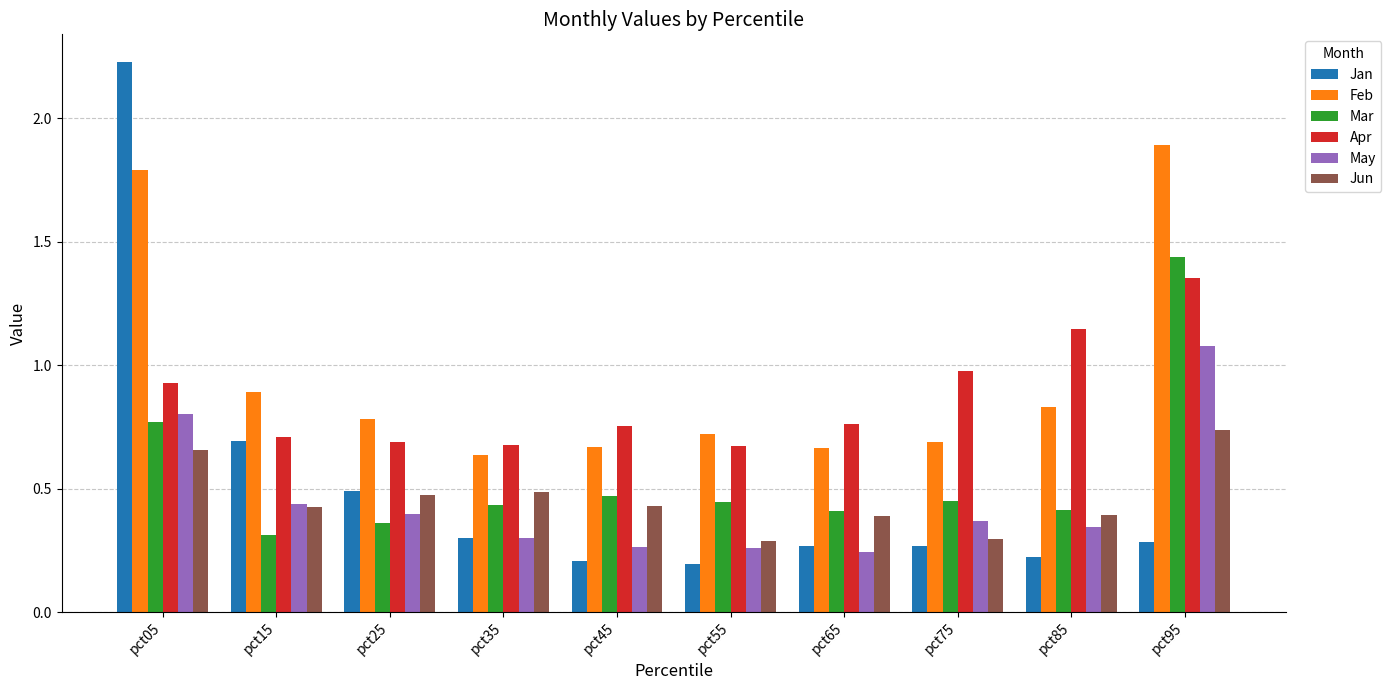

What is the difference between the highest and lowest values at pct05?

1.6